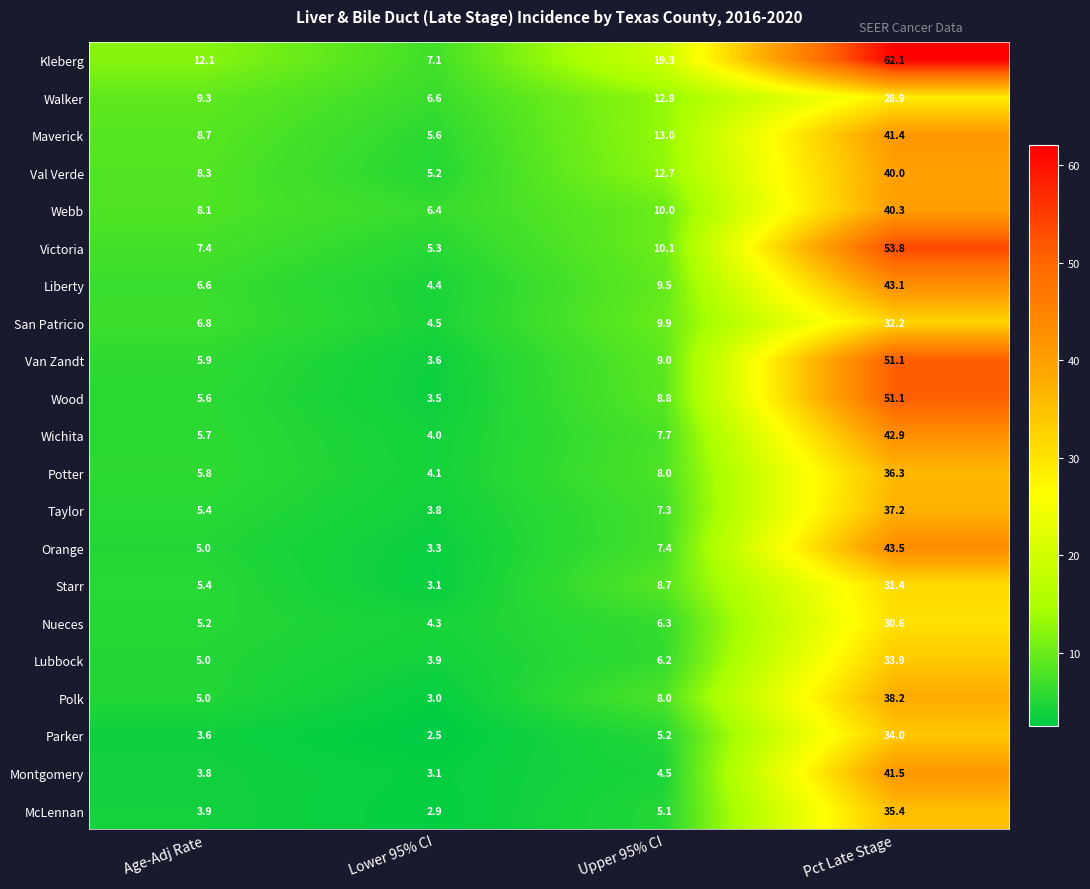

The Victoria series shows 2.4 at Upper 95% CI. True or false?

False